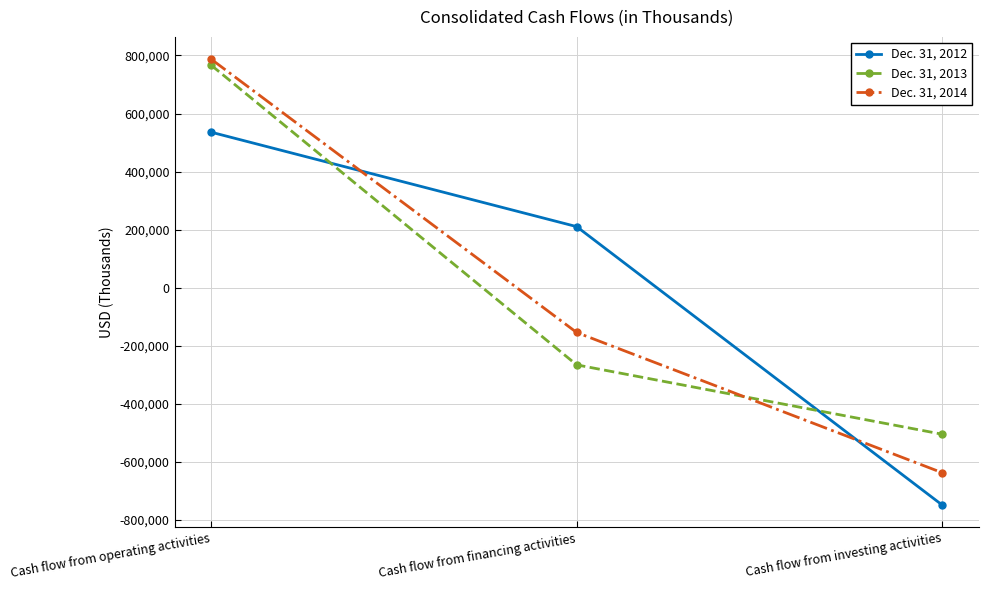

The Dec. 31, 2012 series shows -199649 at Cash flow from investing activities. True or false?

False